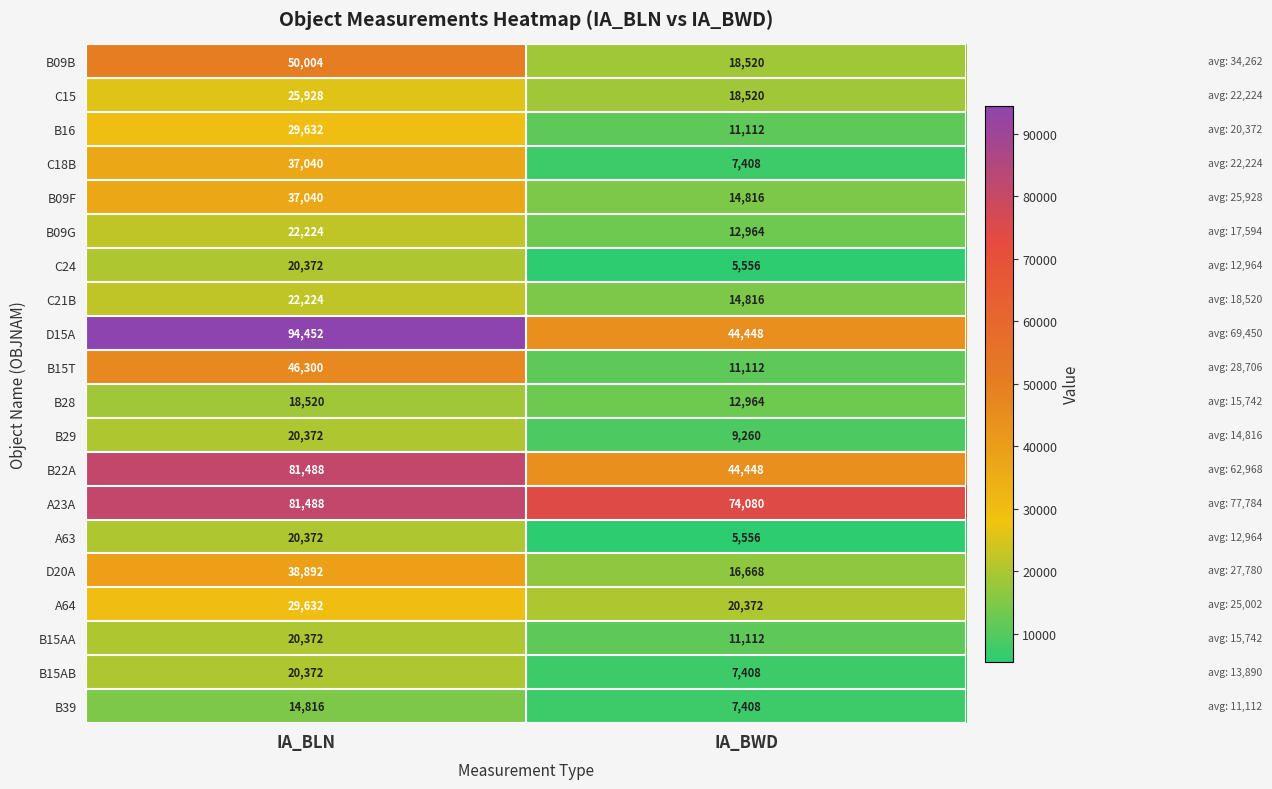

What is the difference between the highest and lowest values at IA_BWD?

68524